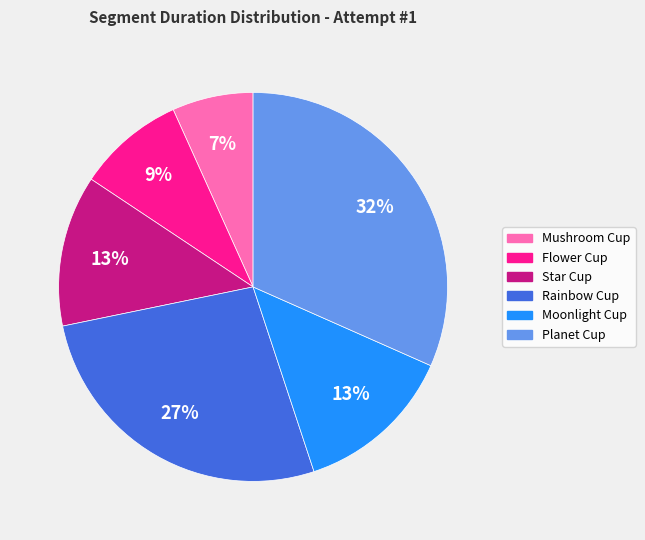

Is the sum of Mushroom Cup and Moonlight Cup greater than half?

No